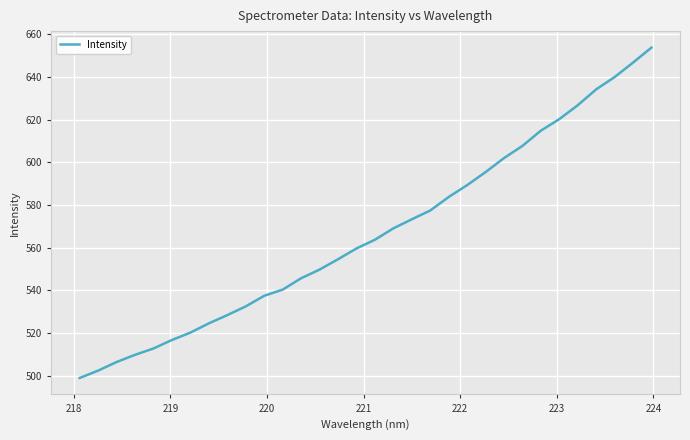

What is the difference between the maximum and minimum values?

154.7